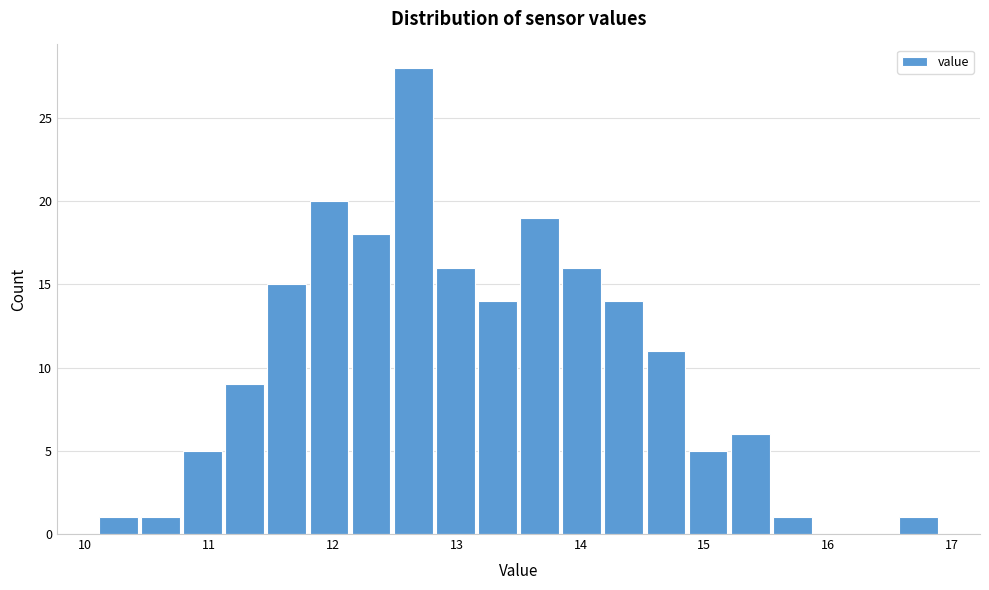

Around what value on the x-axis is the tallest bar? Give the approximate position of its centre, as read against the axis.

12.7